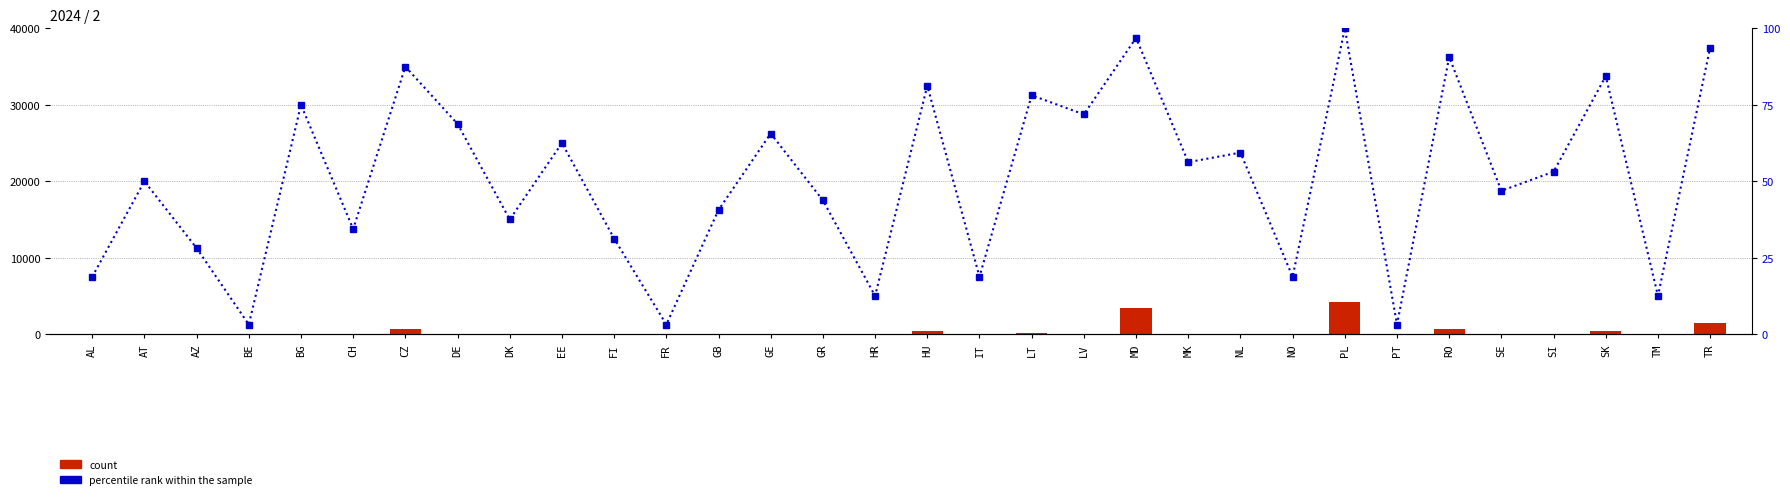

At how many categories does at least one series exceed 3692?

1